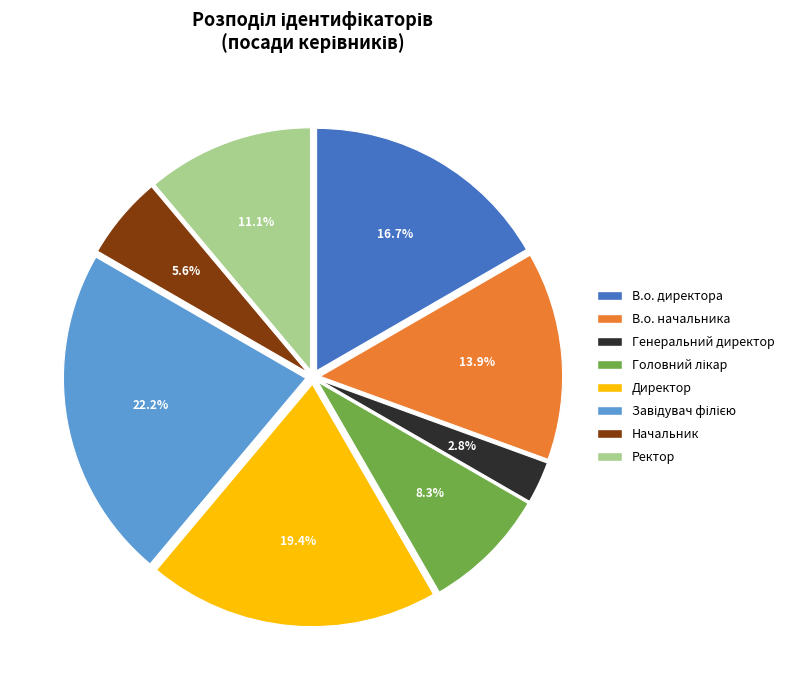

Does any single category account for the majority?

No